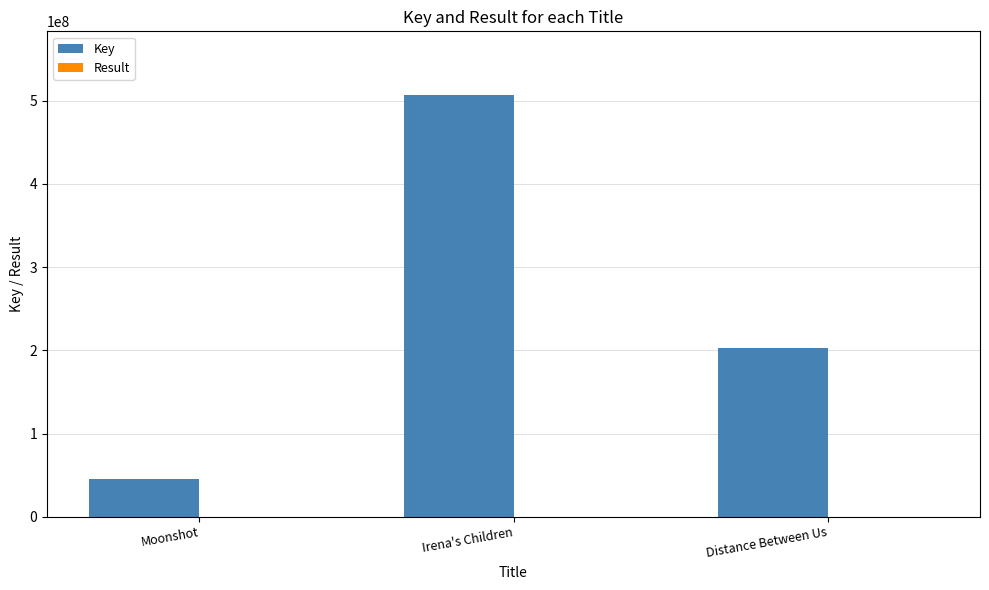

Between Irena's Children and Distance Between Us, which series saw the biggest shift?

Key